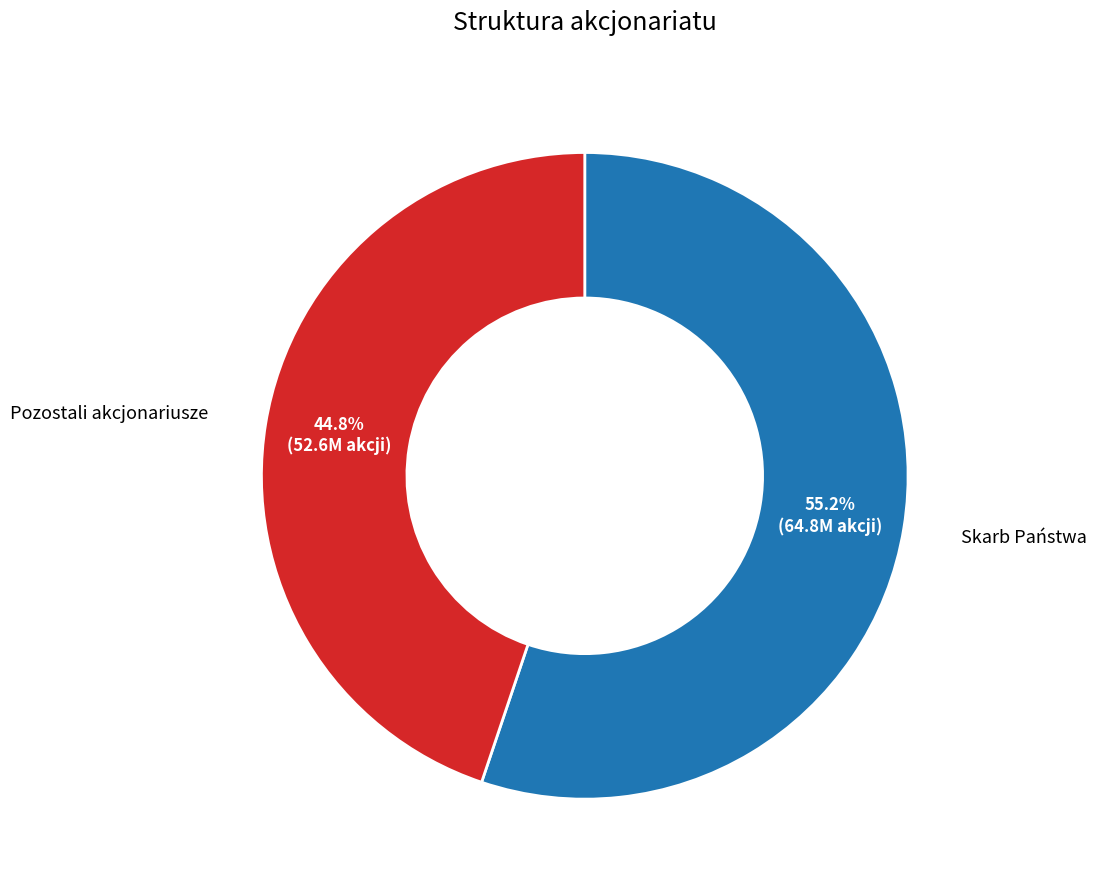

The Pozostali akcjonariusze slice represents 55% of the pie. True or false?

False